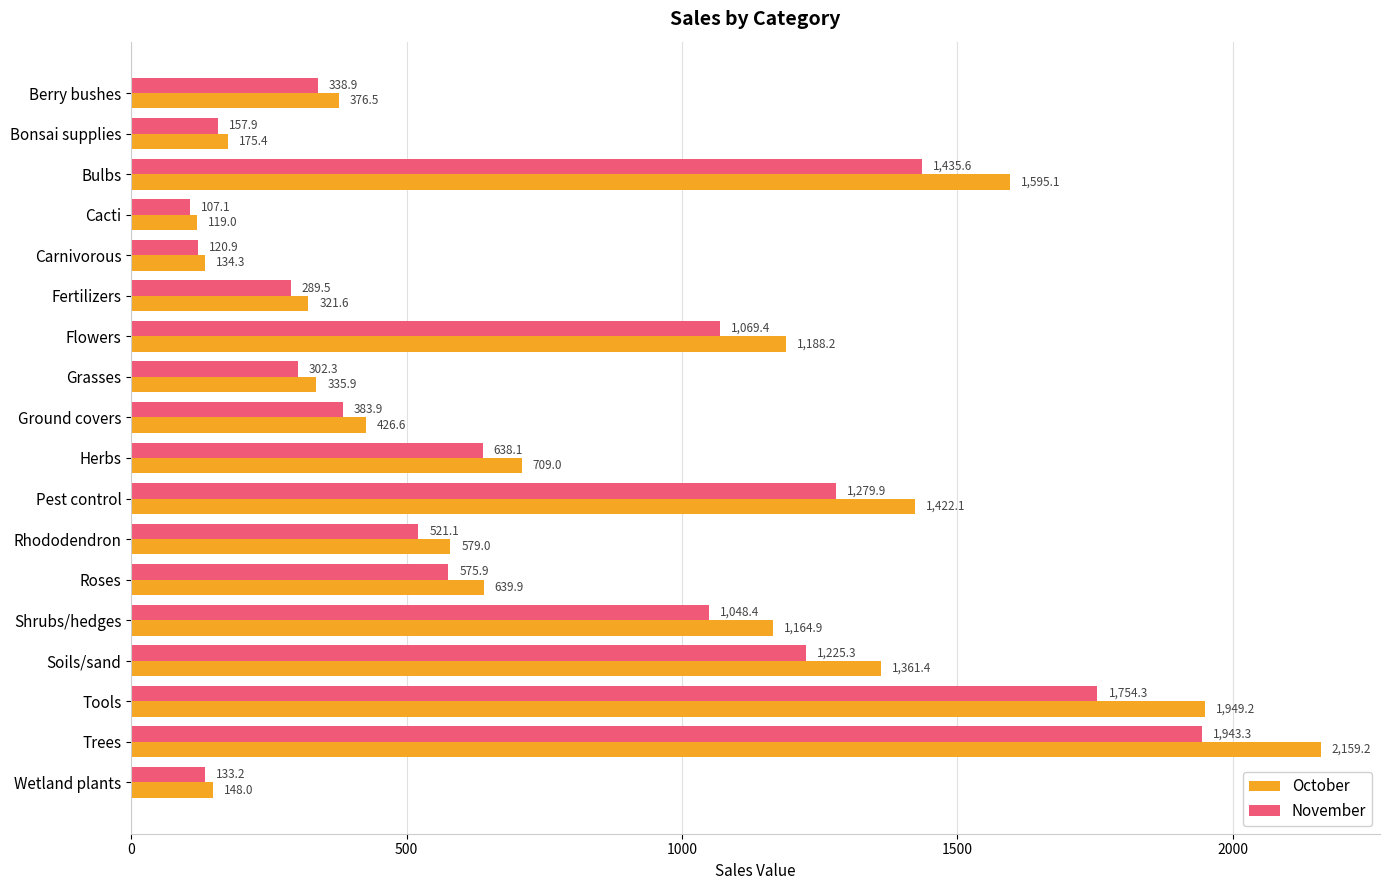

Which series has the largest range (max minus min)?

October